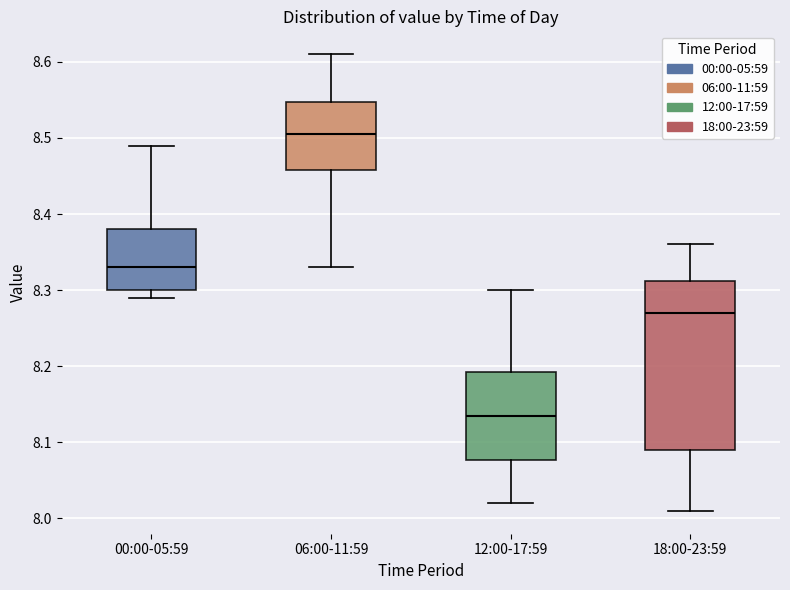

Which box is the tallest, from its lower edge to its upper edge?

18:00-23:59